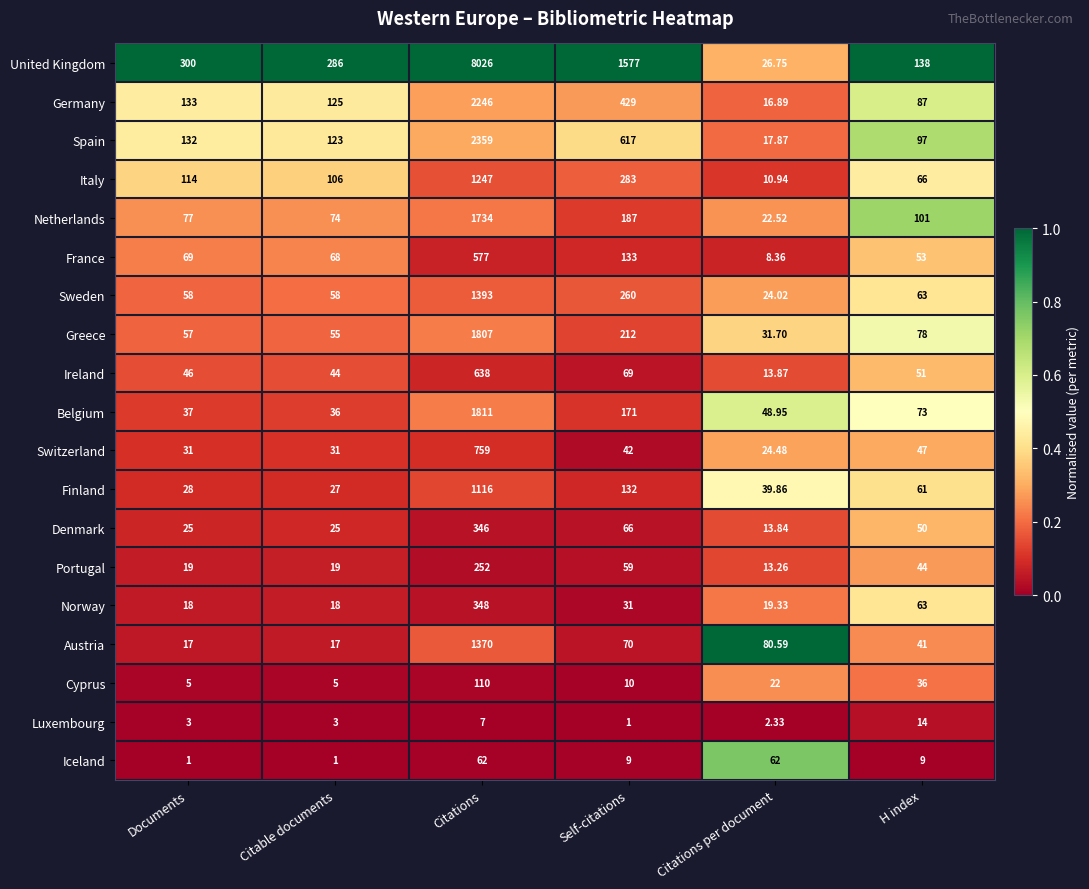

Which series has the widest spread of values?

United Kingdom